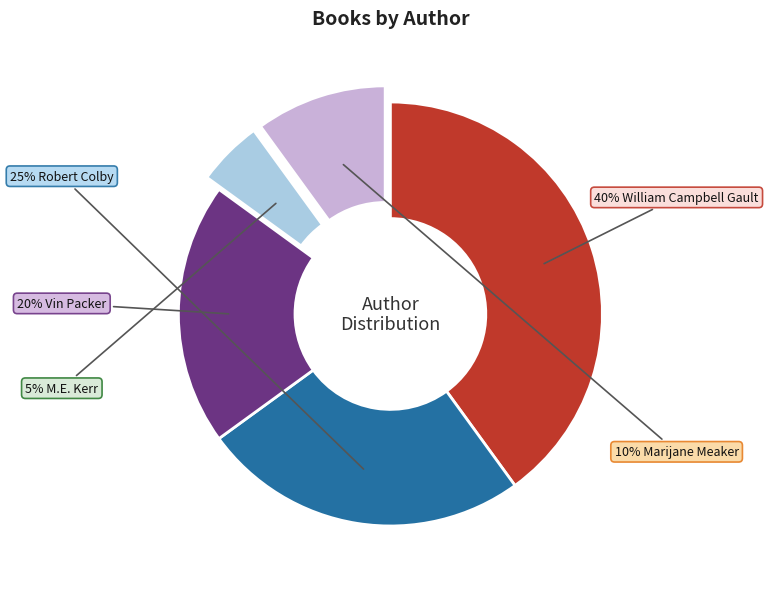

Is there any slice that represents more than half of the pie?

No